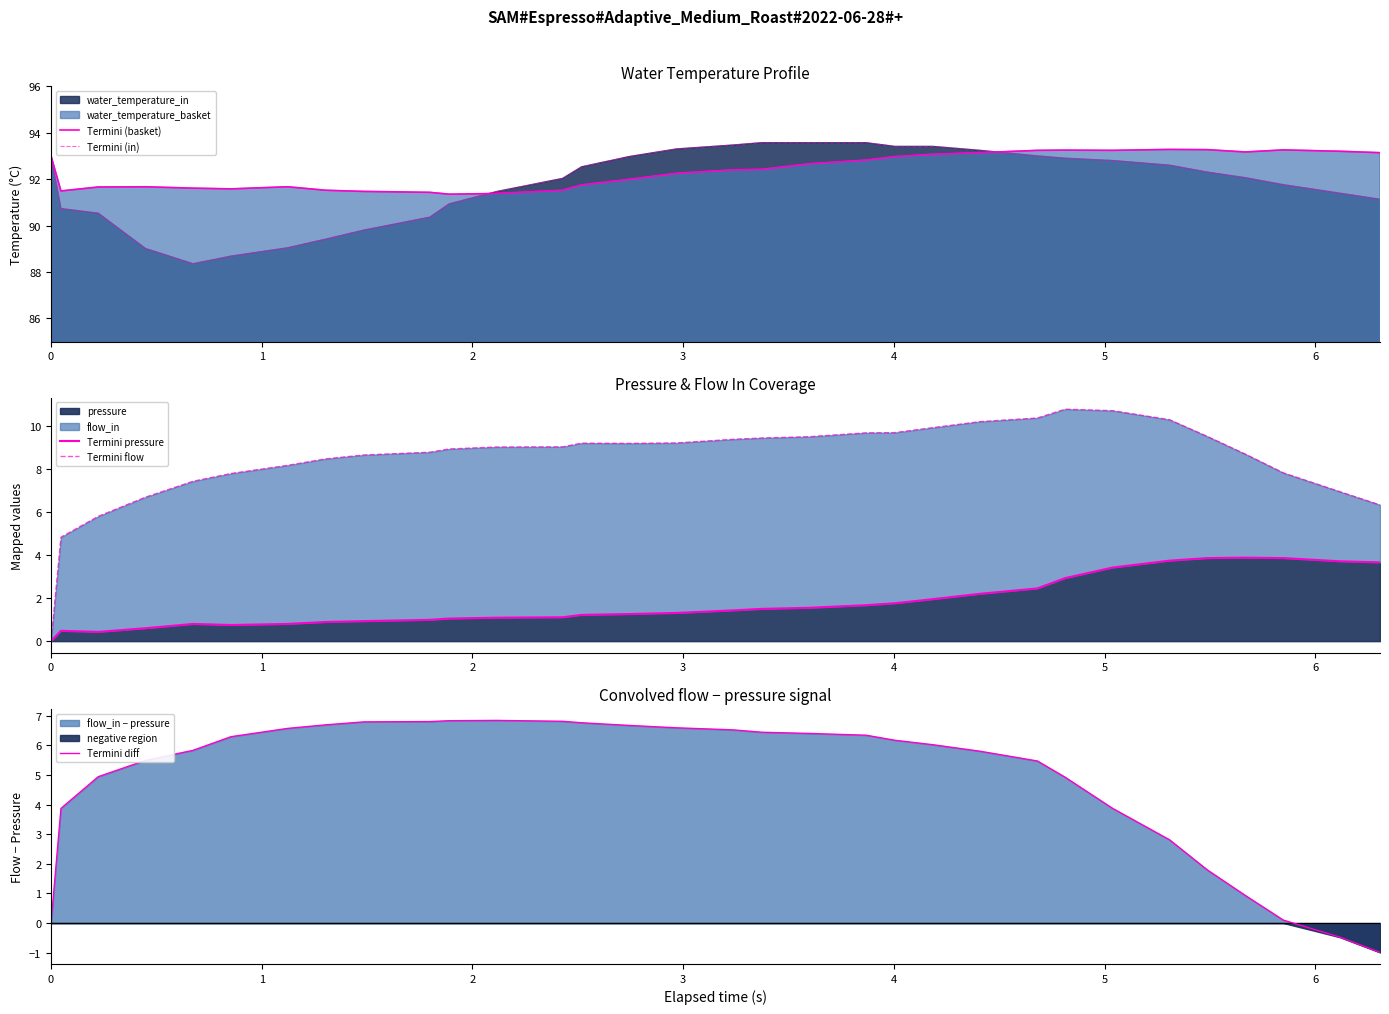

How many lines are shown in the chart?

5